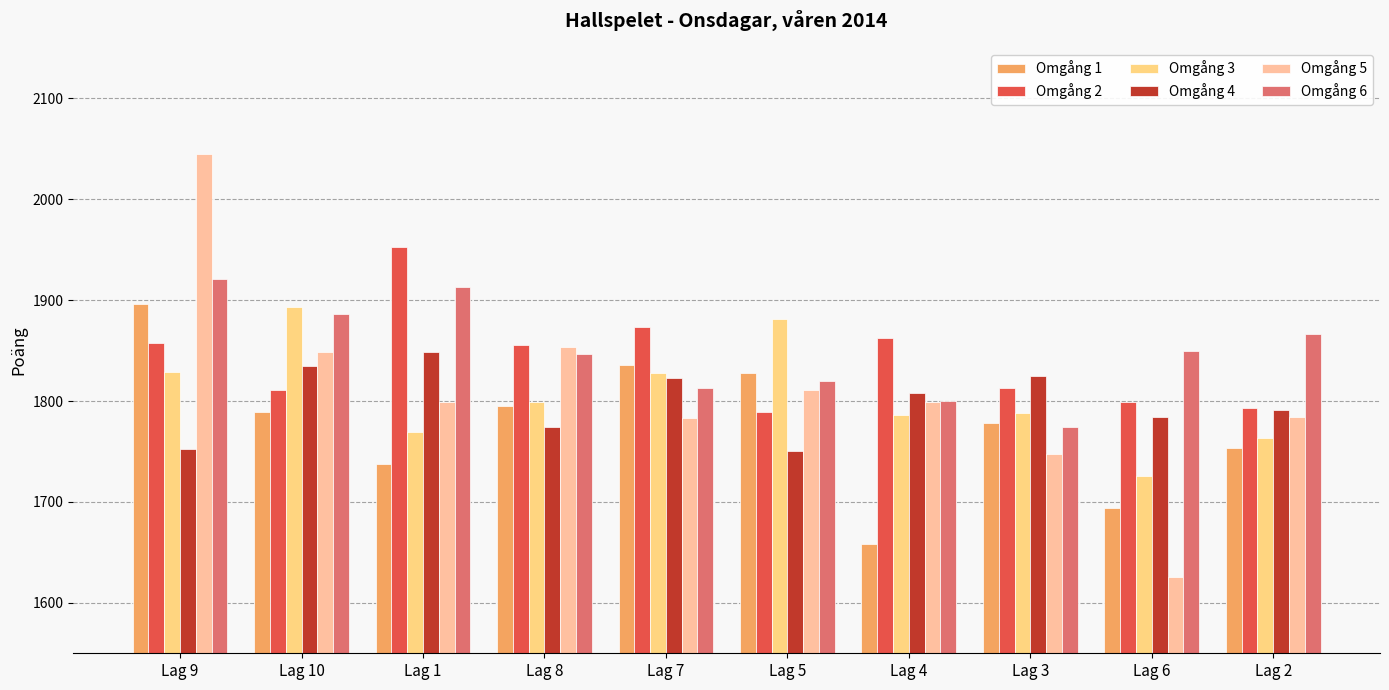

Read the Omgång 2 value at Lag 1, to the nearest 10.

1950